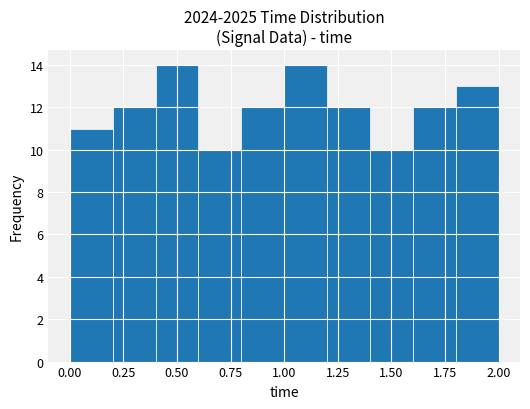

How tall is the bar that spans 1.8 to 2.0 on the x-axis? The values are not printed on the chart, so give them approximately, as read against the axis.

13